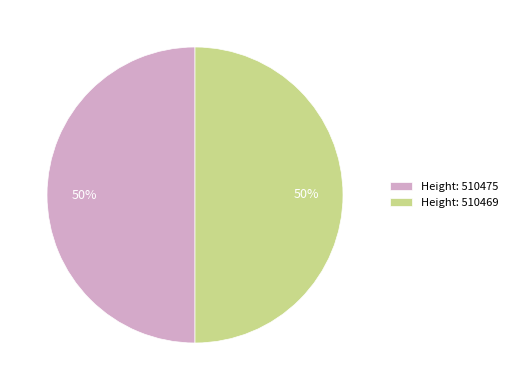

To the nearest percent, what is the combined percentage of Height: 510469 and Height: 510475?

100%